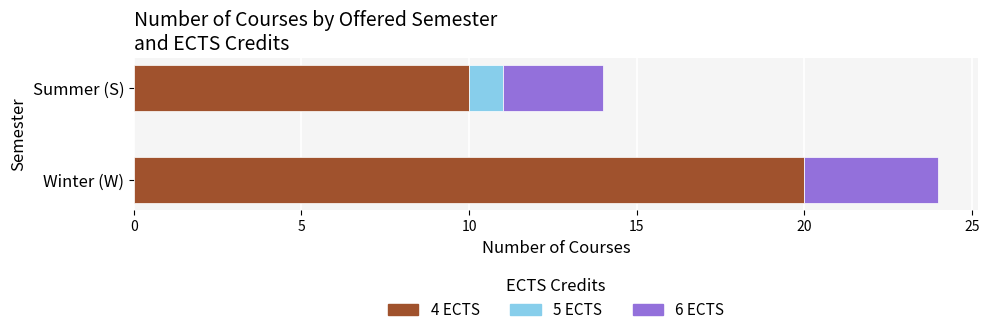

At which label does 4 ECTS reach its peak?

Winter (W)